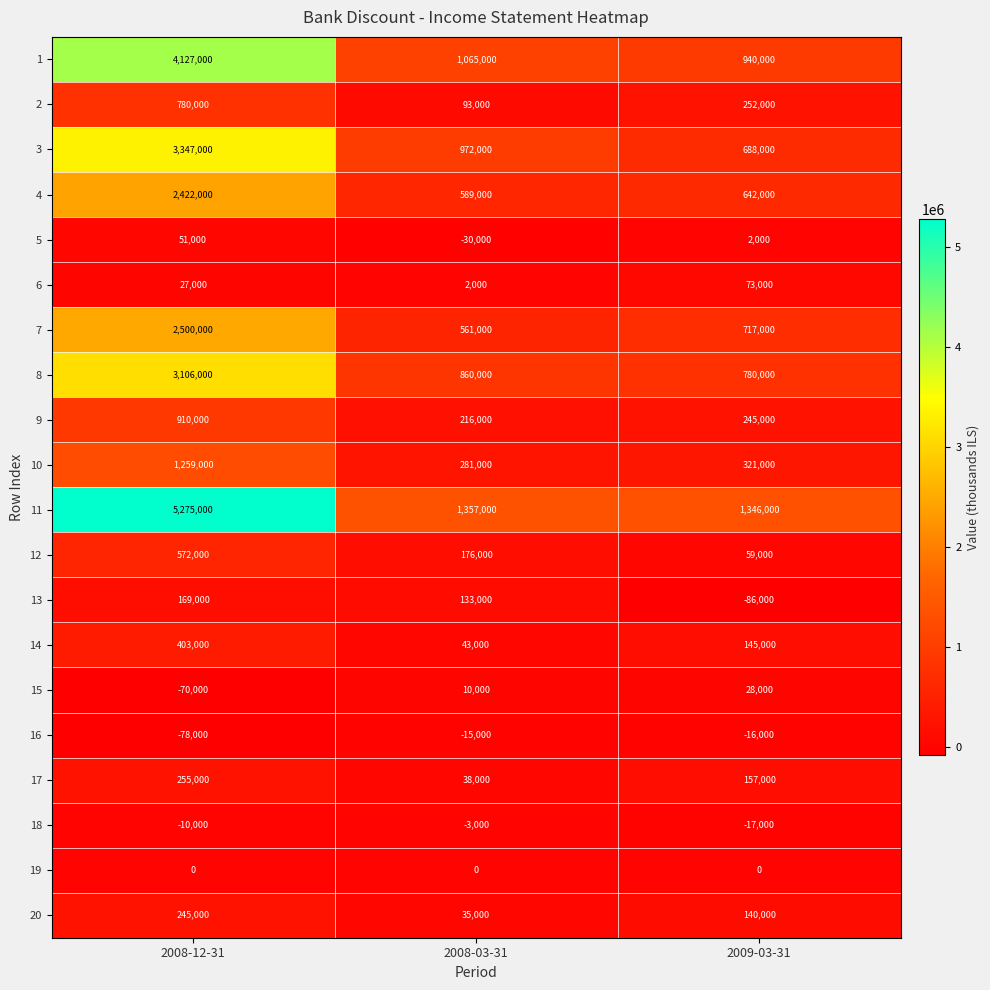

What is the smallest value displayed?

-86000